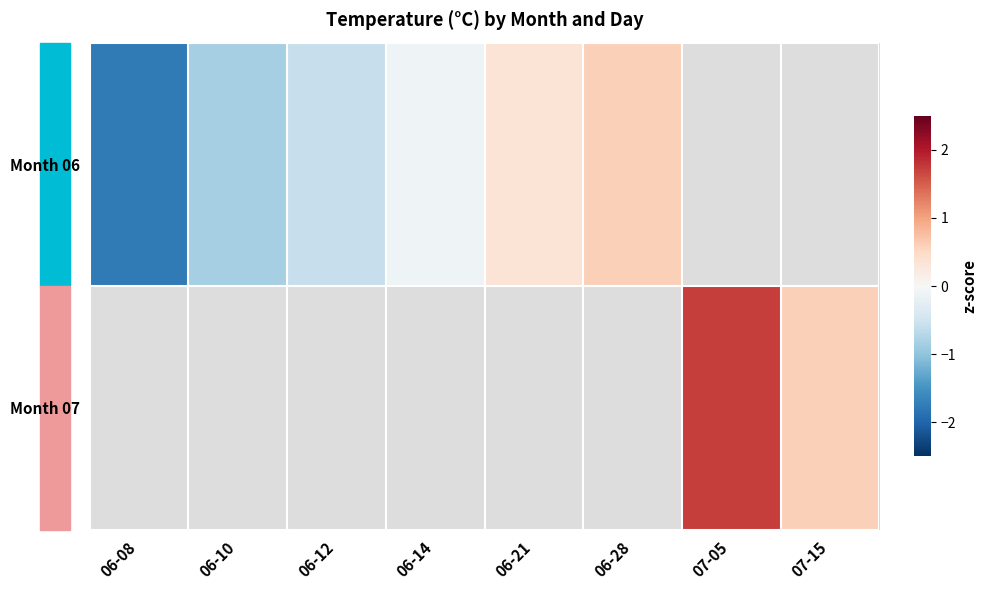

What is the highest value of the Month 06 series?

0.6